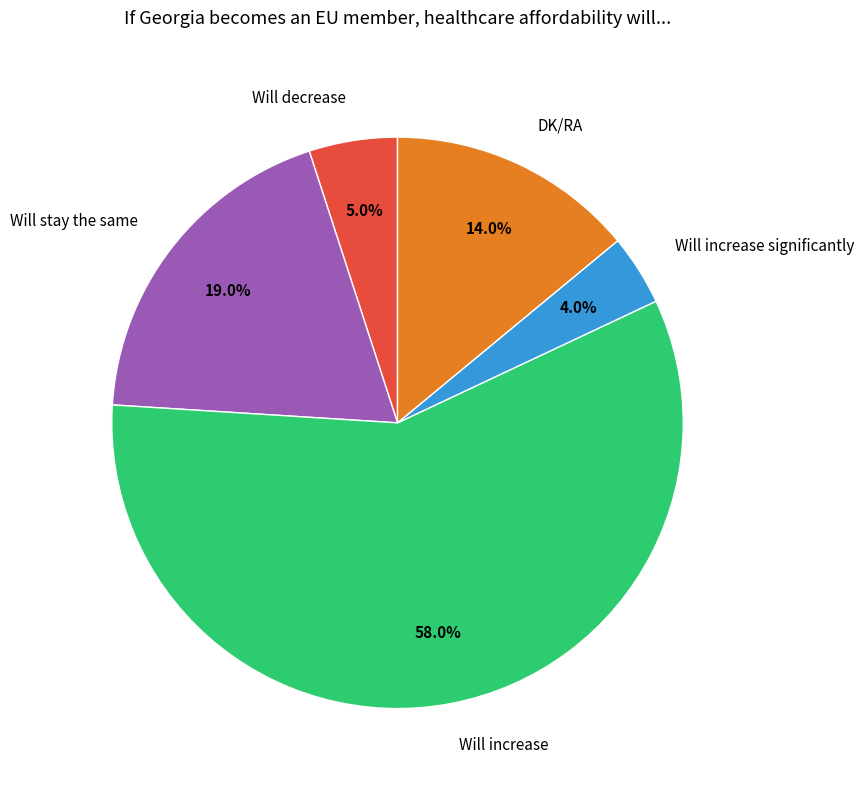

What percentage is NOT represented by DK/RA?

86.0%